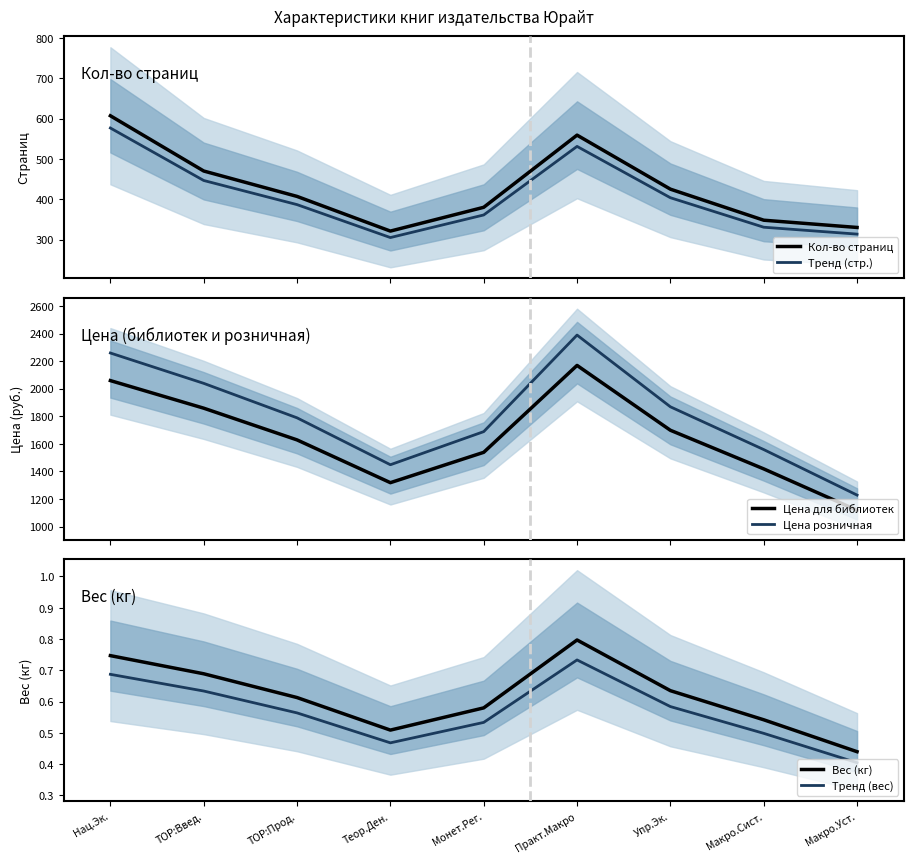

What is the difference between the maximum and second lowest values in the Вес (кг) series?

0.3